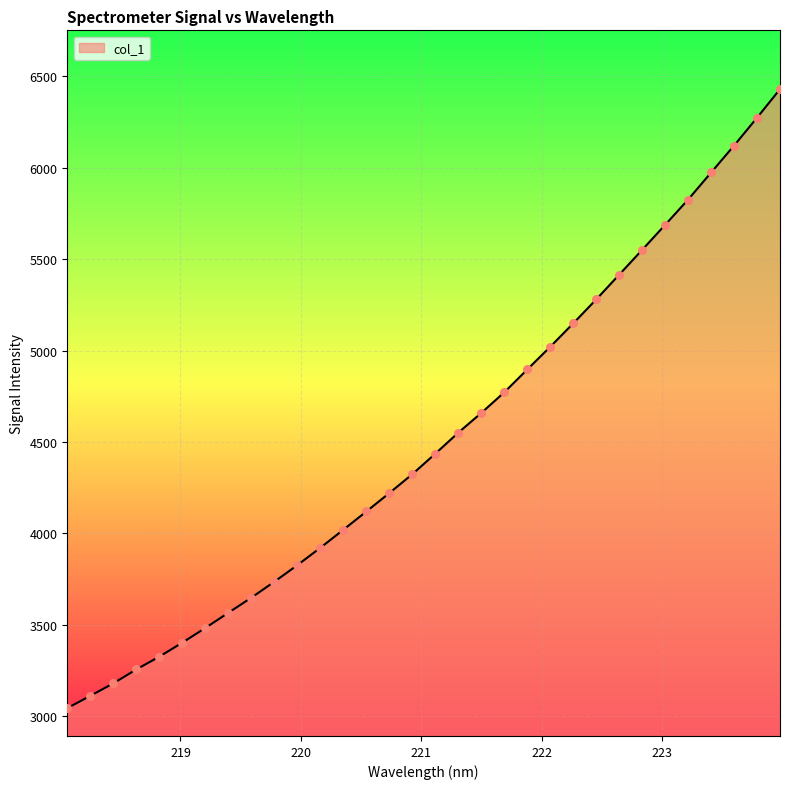

What is the minimum value shown in the chart?

3045.3